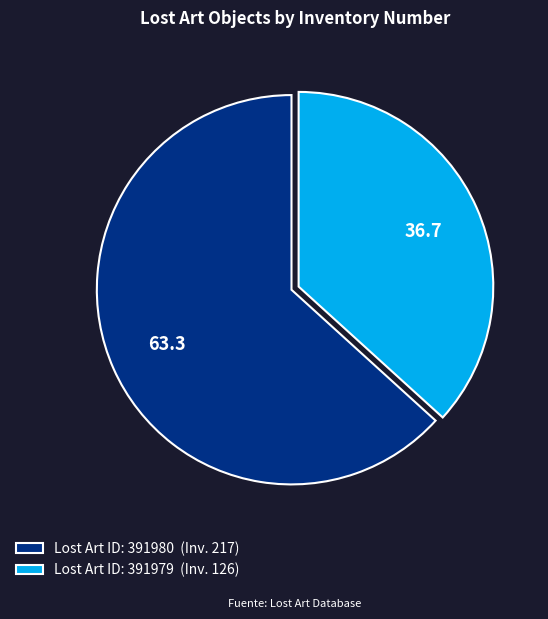

Rank the categories by value from highest to lowest.

Lost Art ID: 391980 (Inv. 217), Lost Art ID: 391979 (Inv. 126)